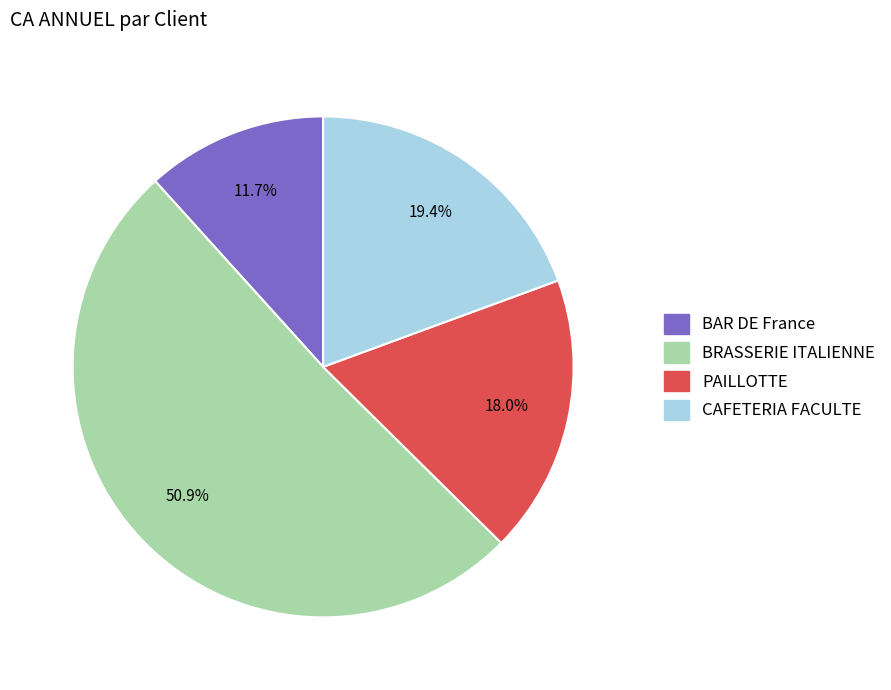

Is it true that PAILLOTTE is 10% of the pie?

False